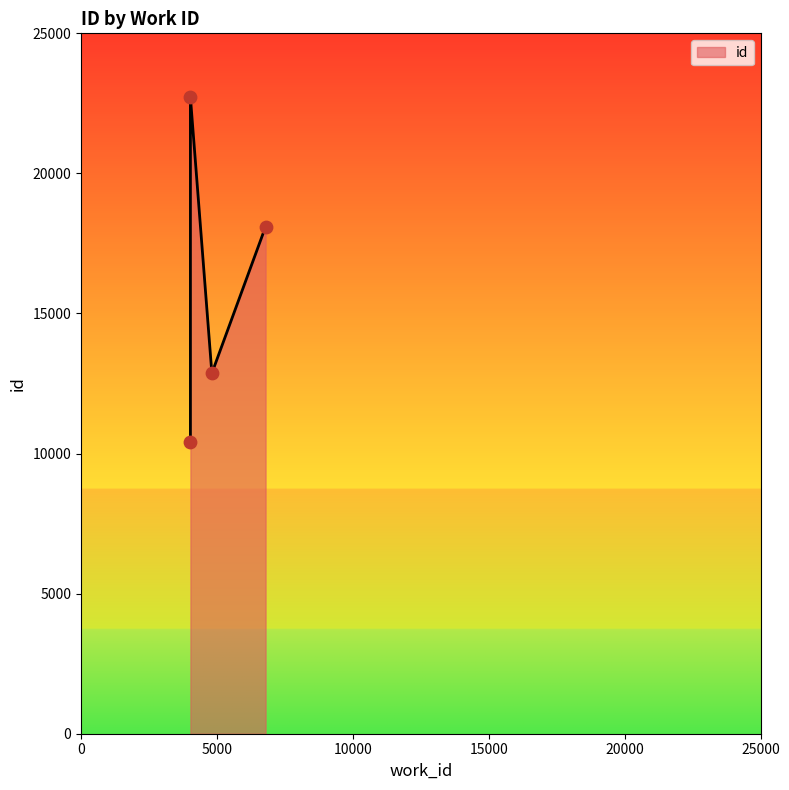

What is the change in value from 4813 to 4024?

+9848